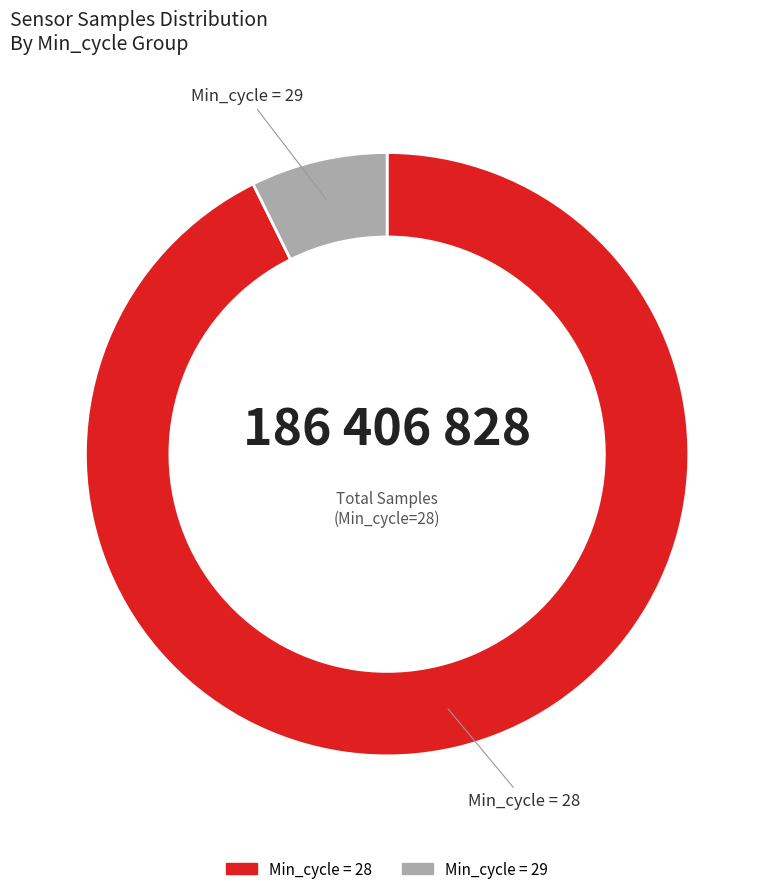

Combined, do Min_cycle = 29 and Min_cycle = 28 account for over 50%?

Yes